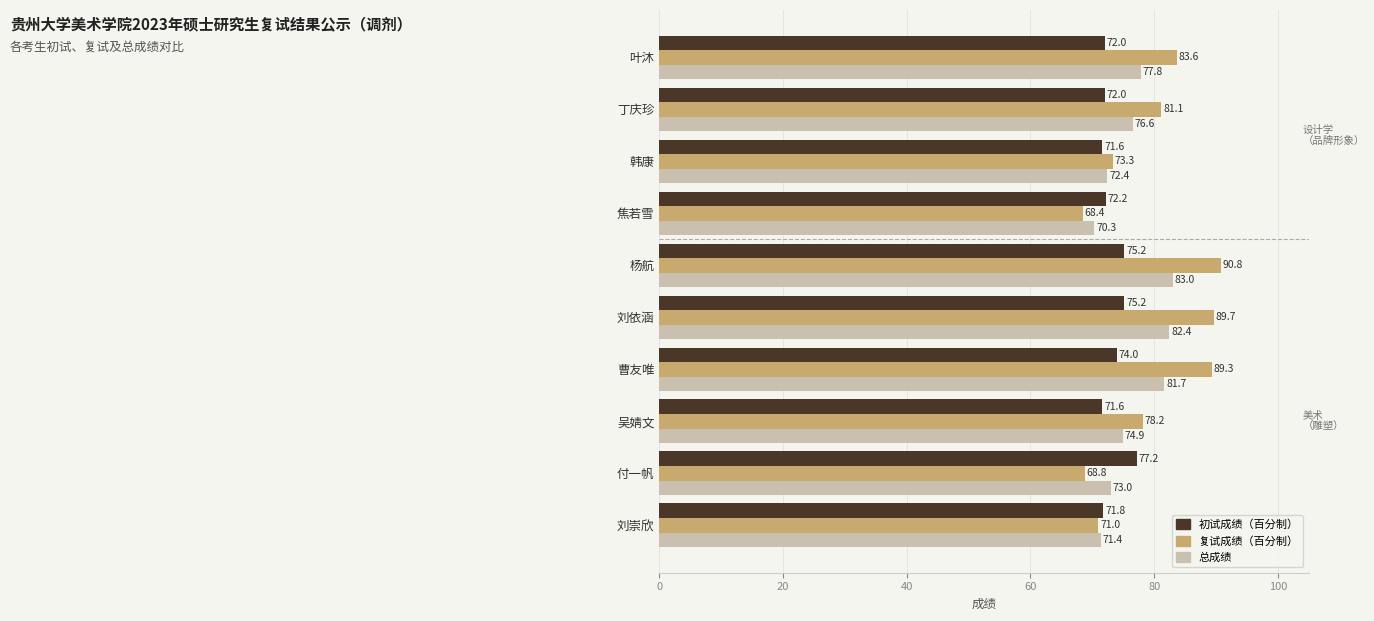

List the series in order of their peak value, highest first.

复试成绩（百分制）, 总成绩, 初试成绩（百分制）